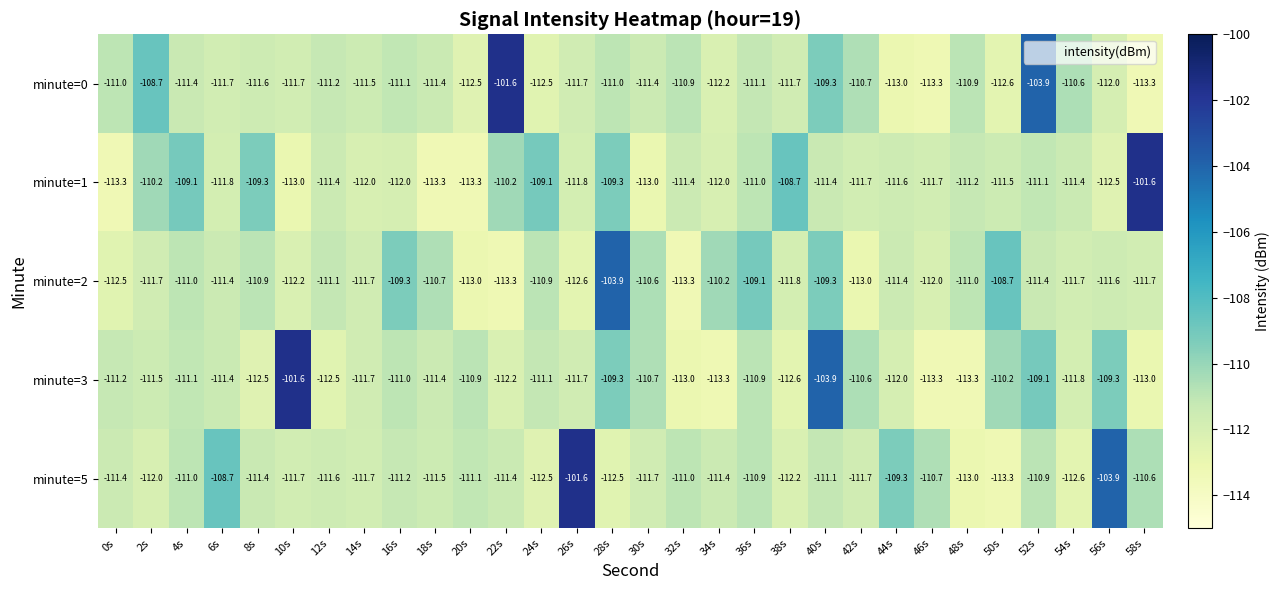

What is the greatest value displayed?

-101.6